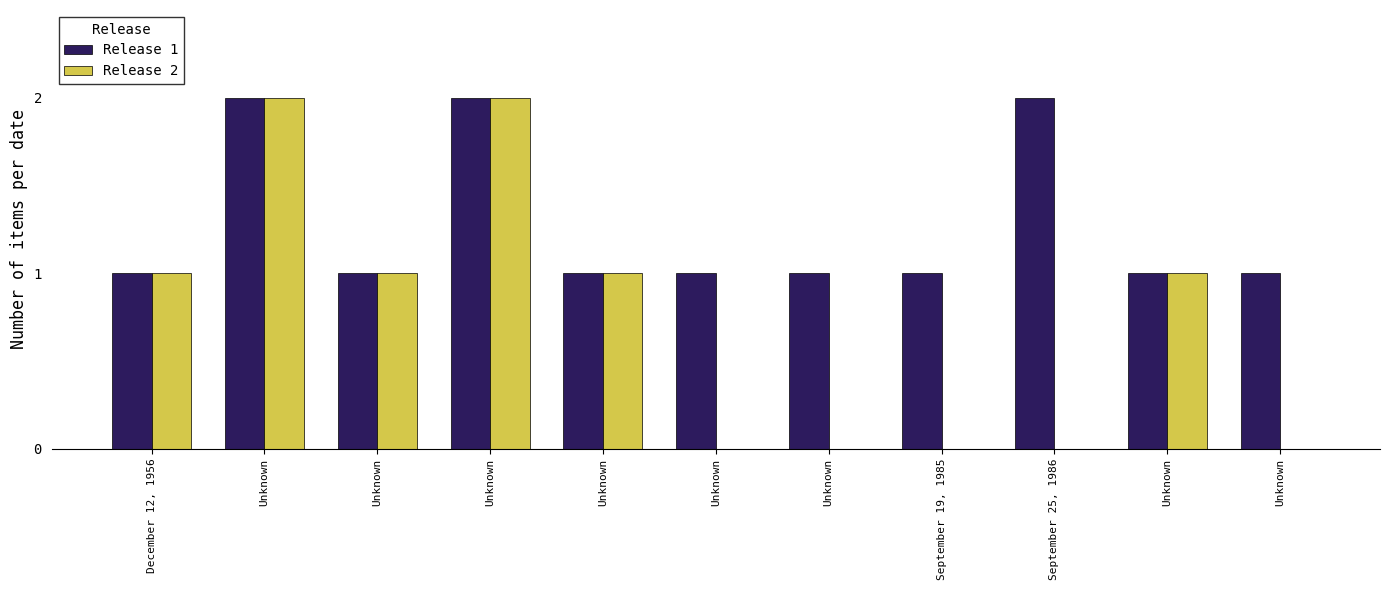

Which has a higher value, Unknown or September 19, 1985?

Unknown